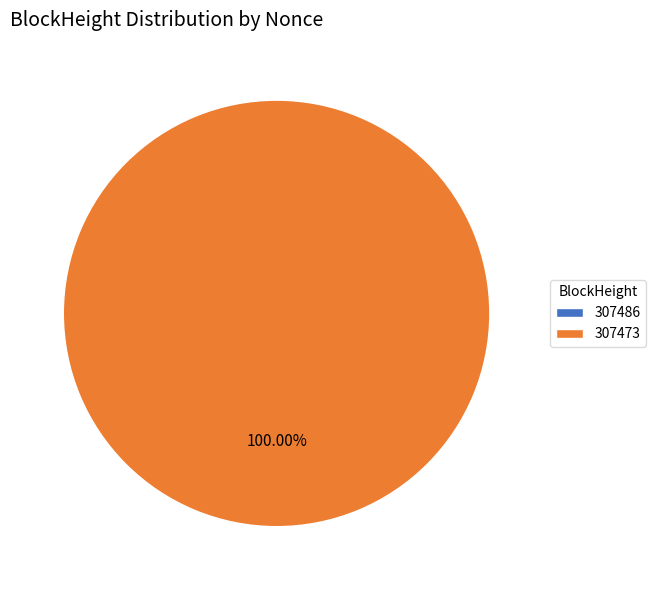

What percentage do 307473 and 307486 together represent?

100.0%